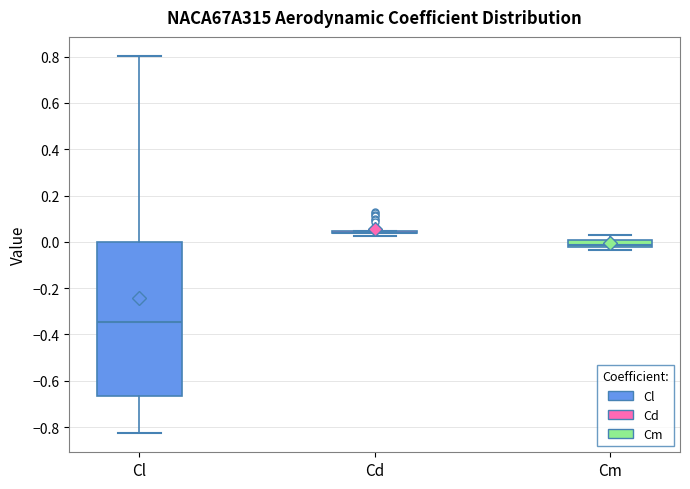

Which box is the tallest, from its lower edge to its upper edge?

Cl